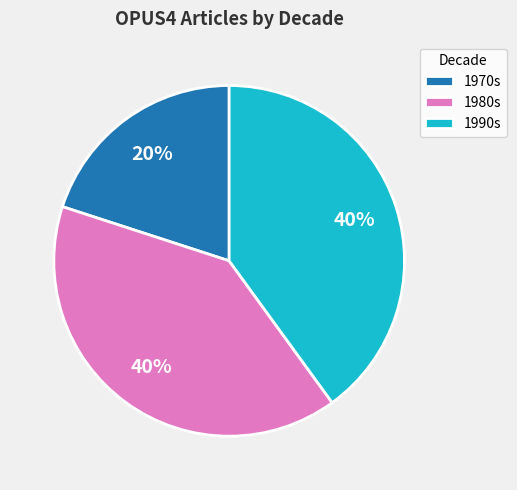

Between 1980s and 1970s, which is larger?

1980s